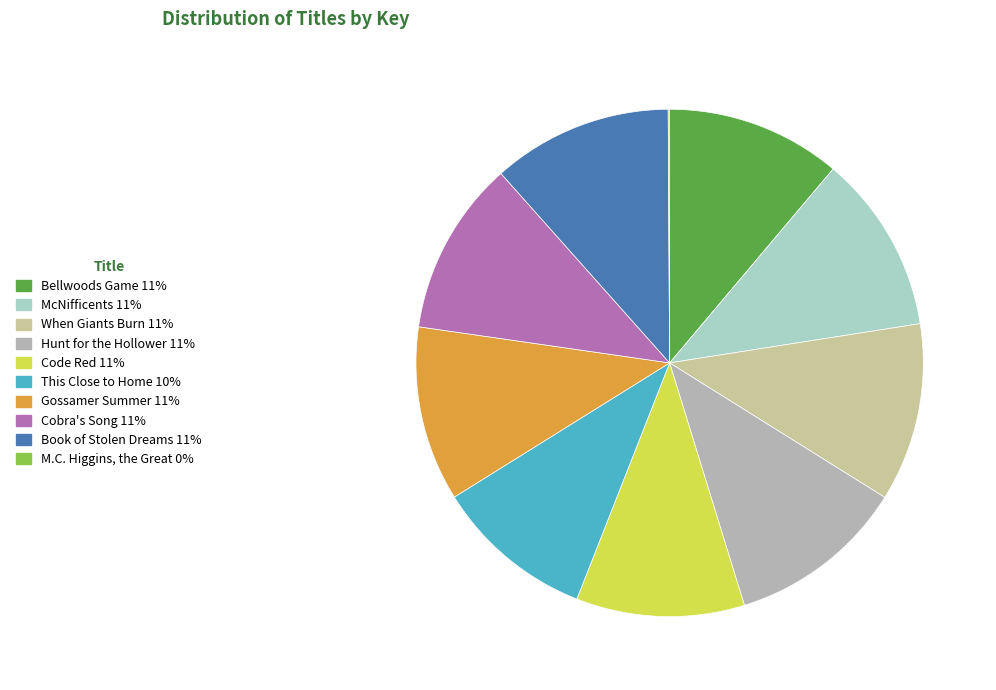

Which slice is the smallest?

M.C. Higgins, the Great